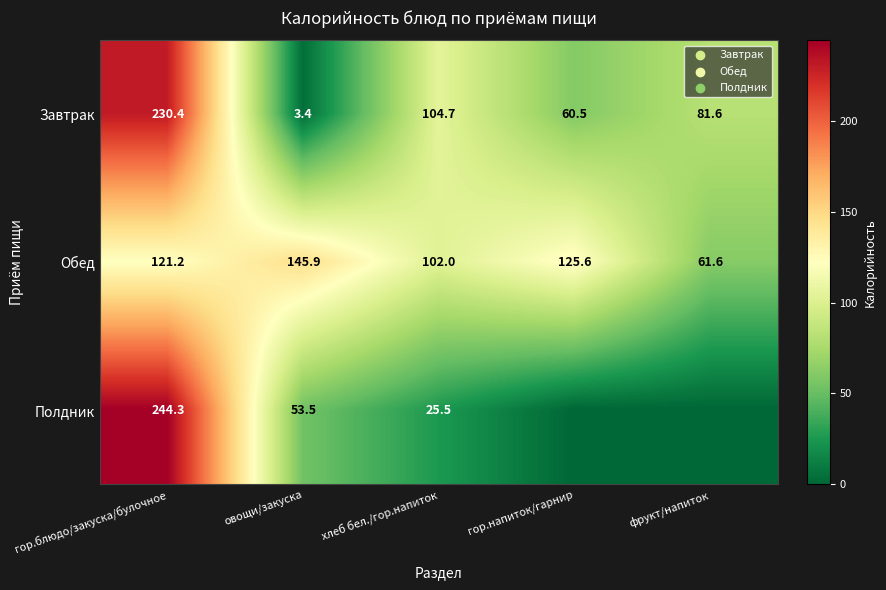

Between овощи/закуска and хлеб бел./гор.напиток, which series saw the biggest shift?

Завтрак